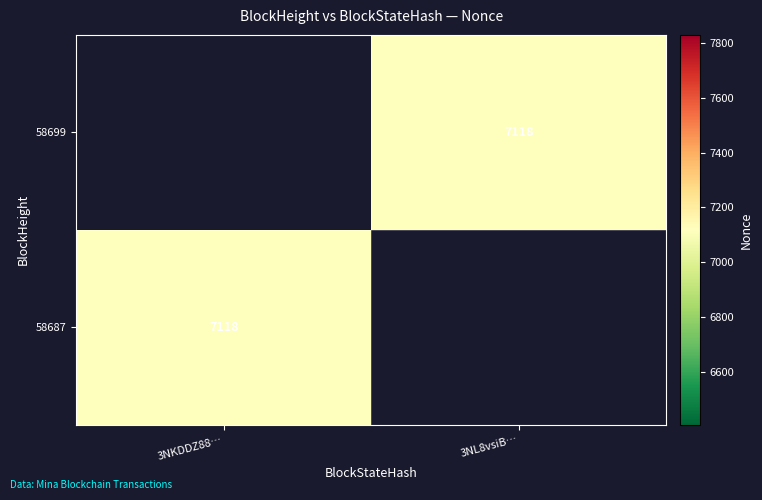

The value of 58699 at 3NL8vsiB… is 7118. True or false?

True